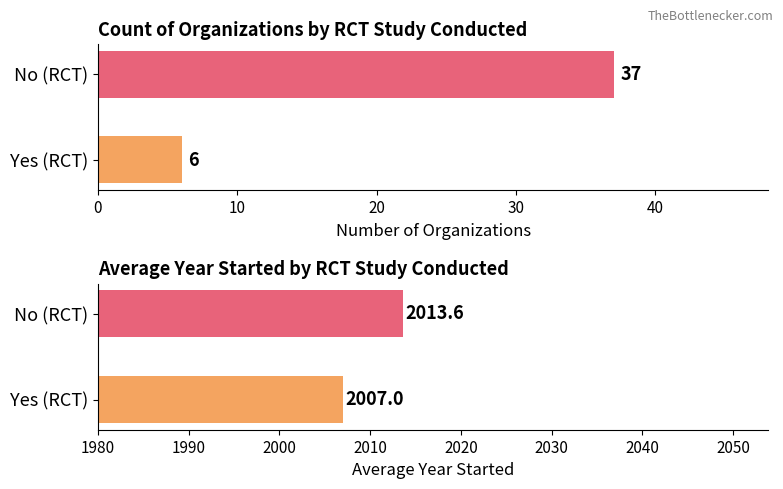

Rank the series by their maximum value, from highest to lowest.

Avg Year Started, Count of Organizations